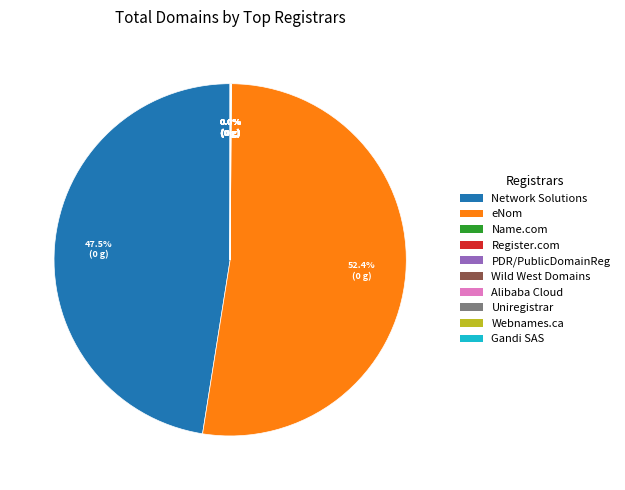

Is there any slice that represents more than half of the pie?

Yes